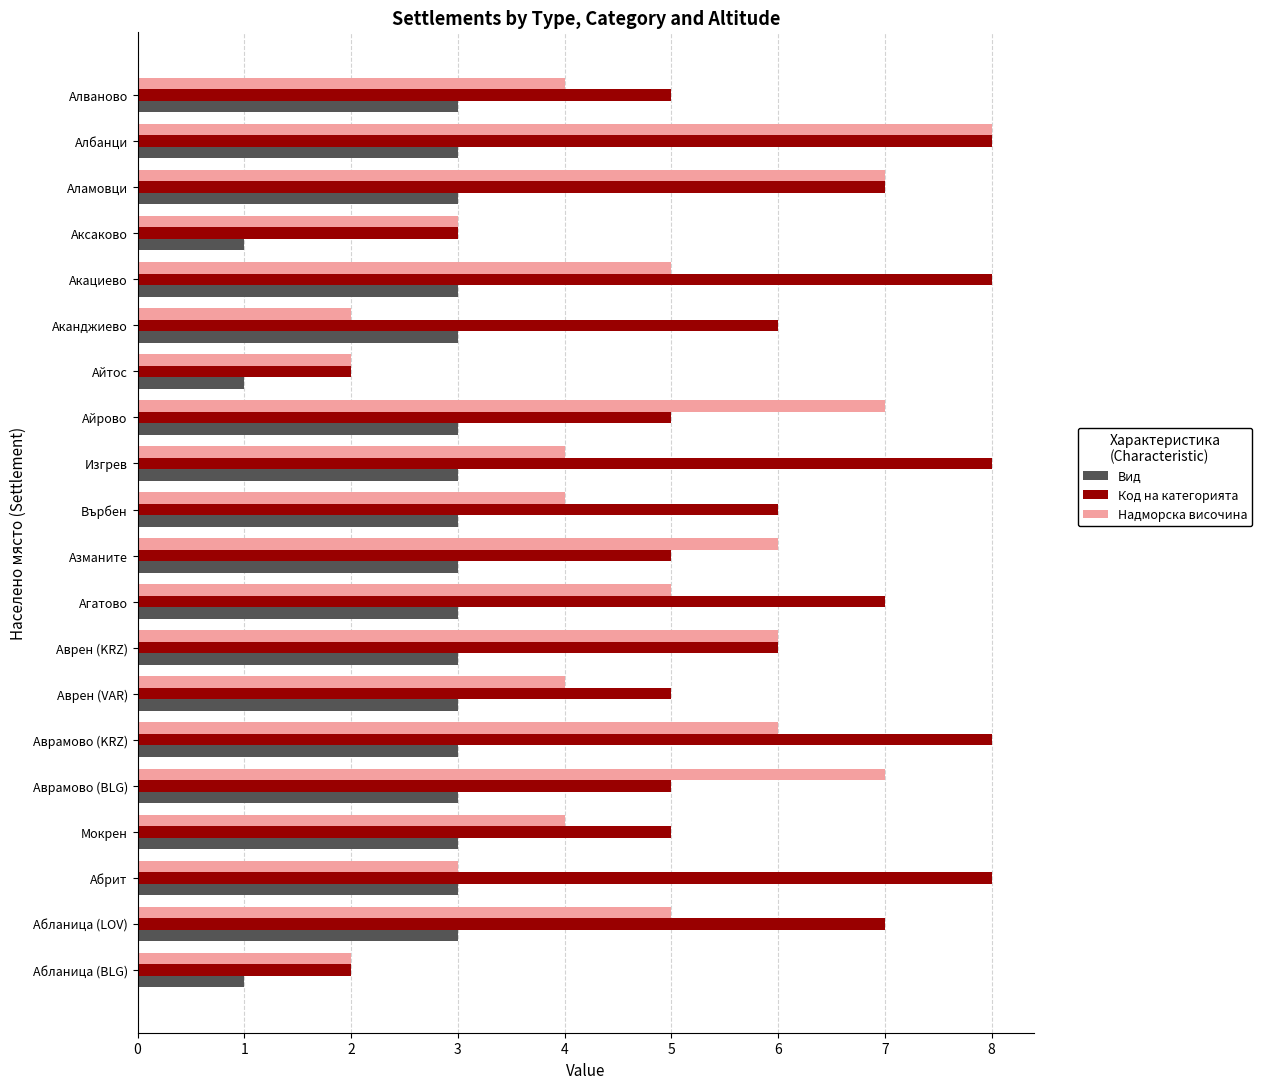

What is the difference between the second highest and minimum values in the Код на категорията series?

6